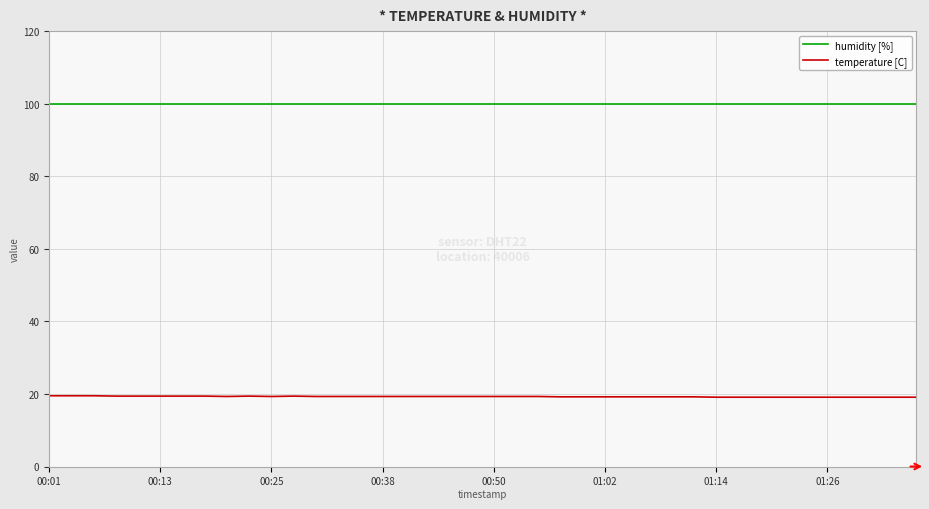

Rank the series by their maximum value, from highest to lowest.

humidity [%], temperature [C]